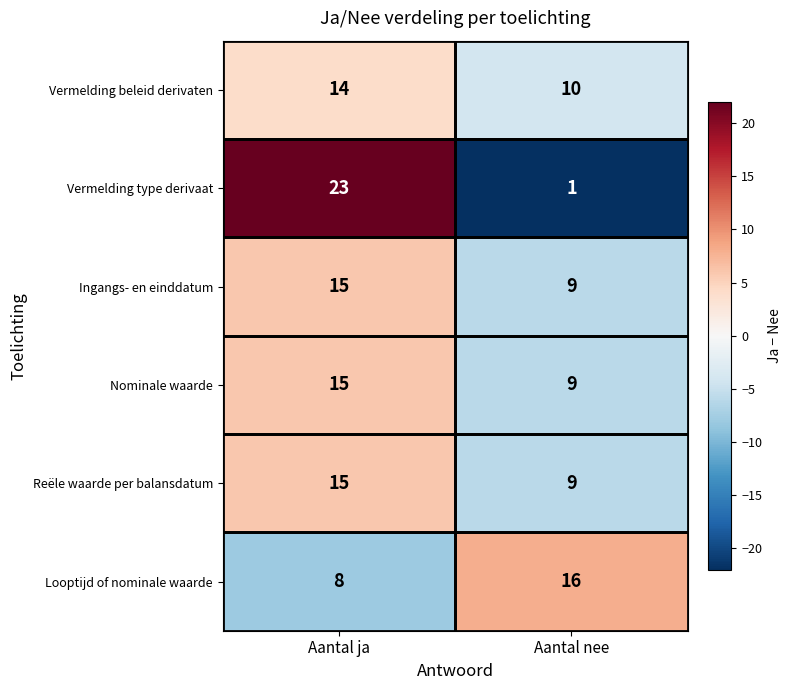

Rank the categories by Ingangs- en einddatum value from lowest to highest.

Aantal nee, Aantal ja